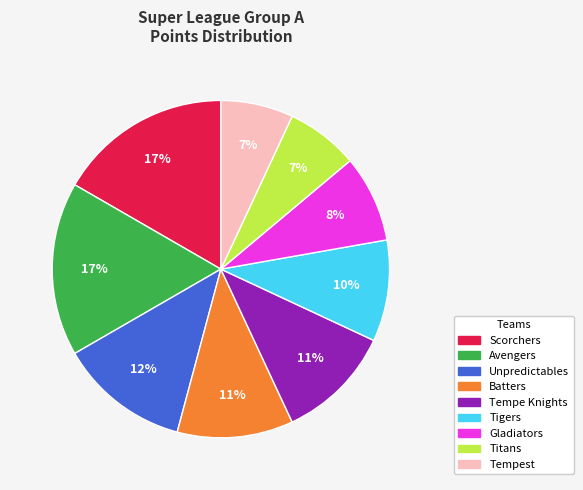

Approximately how many times larger is the value at Tempe Knights compared to Unpredictables?

0.9